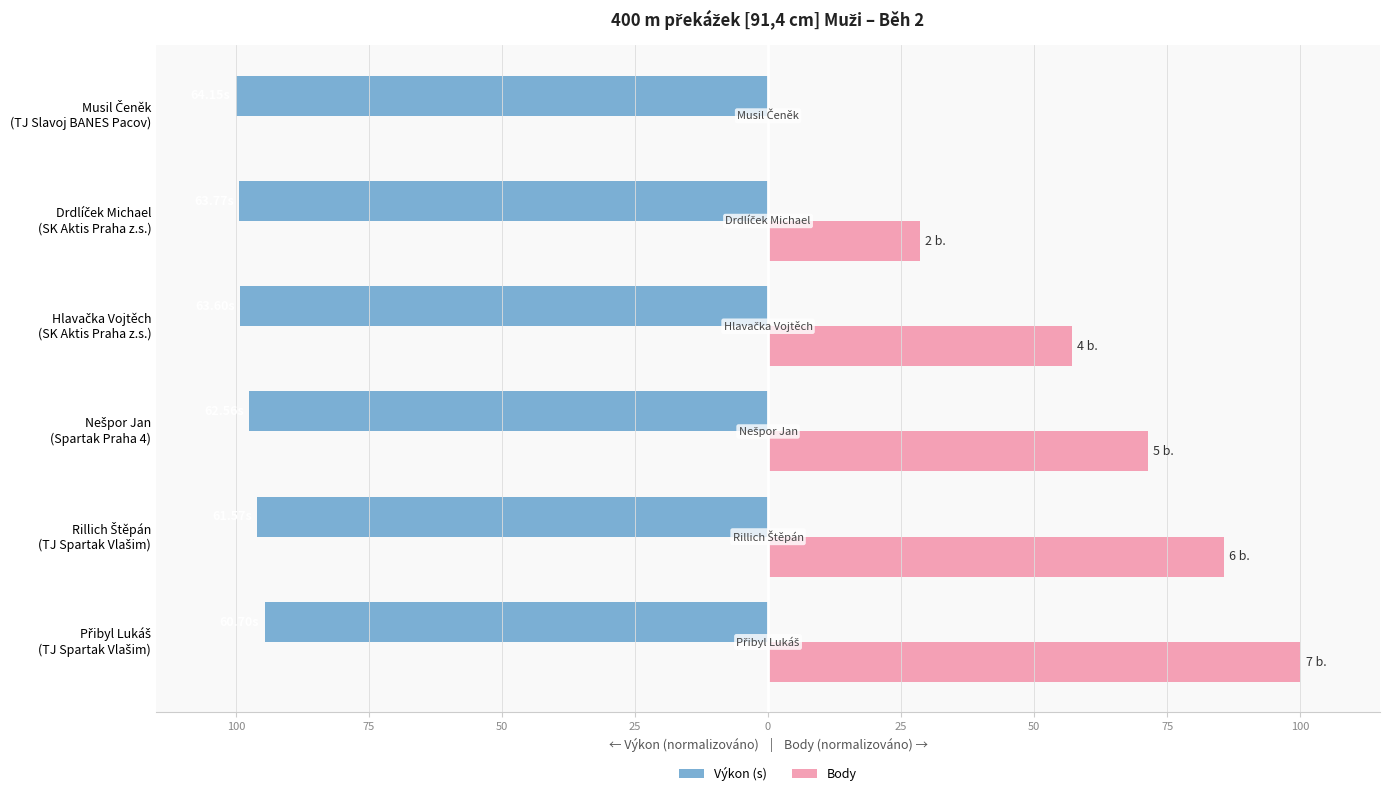

Reading left to right, extract all data points from this chart.

Výkon (s): -94.6	-96.0	-97.5	-99.1	-99.4	-100.0
Body: 100.0	85.7	71.4	57.1	28.6	0.0